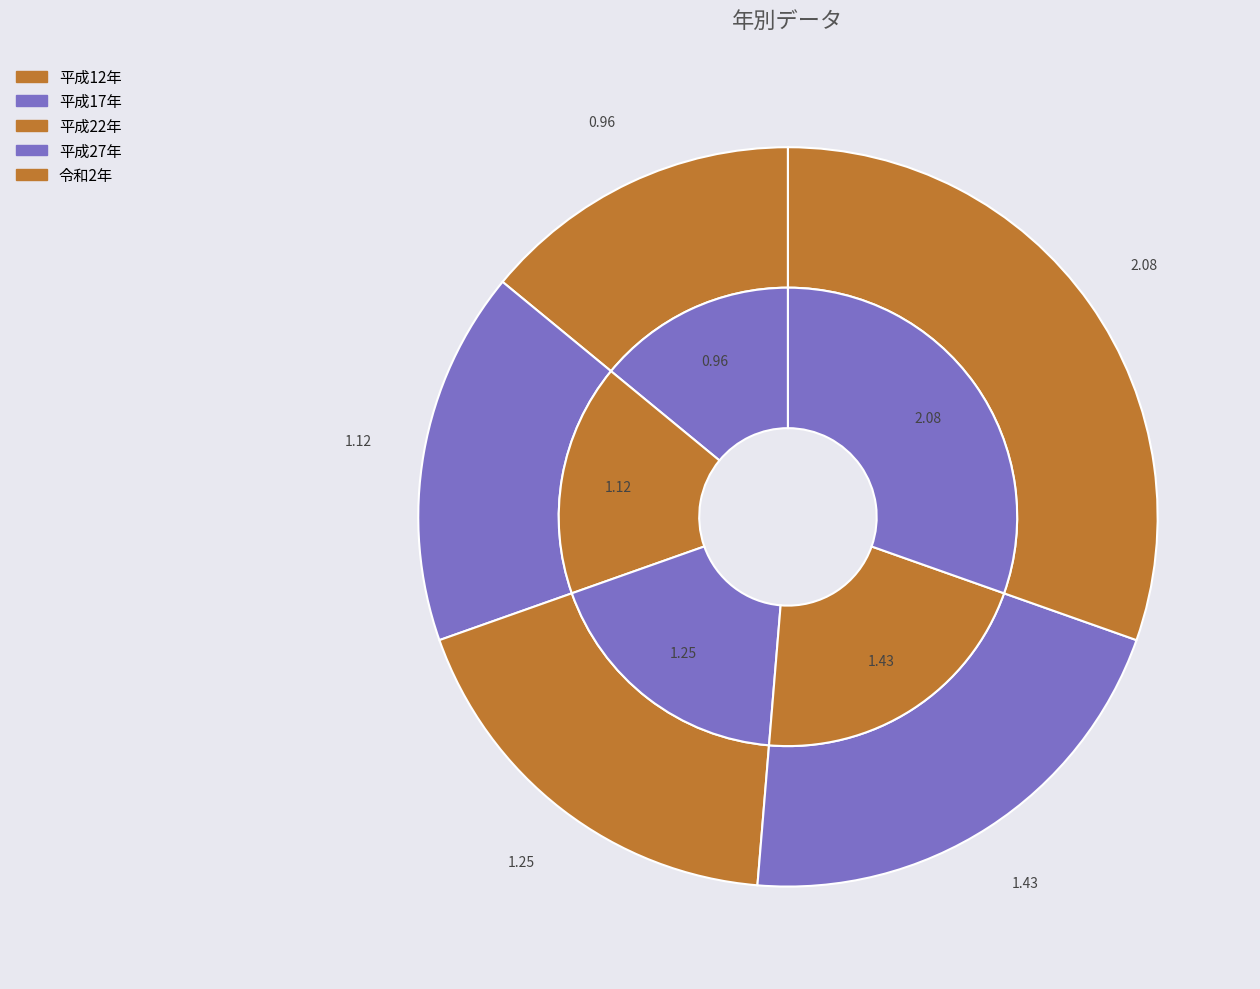

Is there any slice that represents more than half of the pie?

No